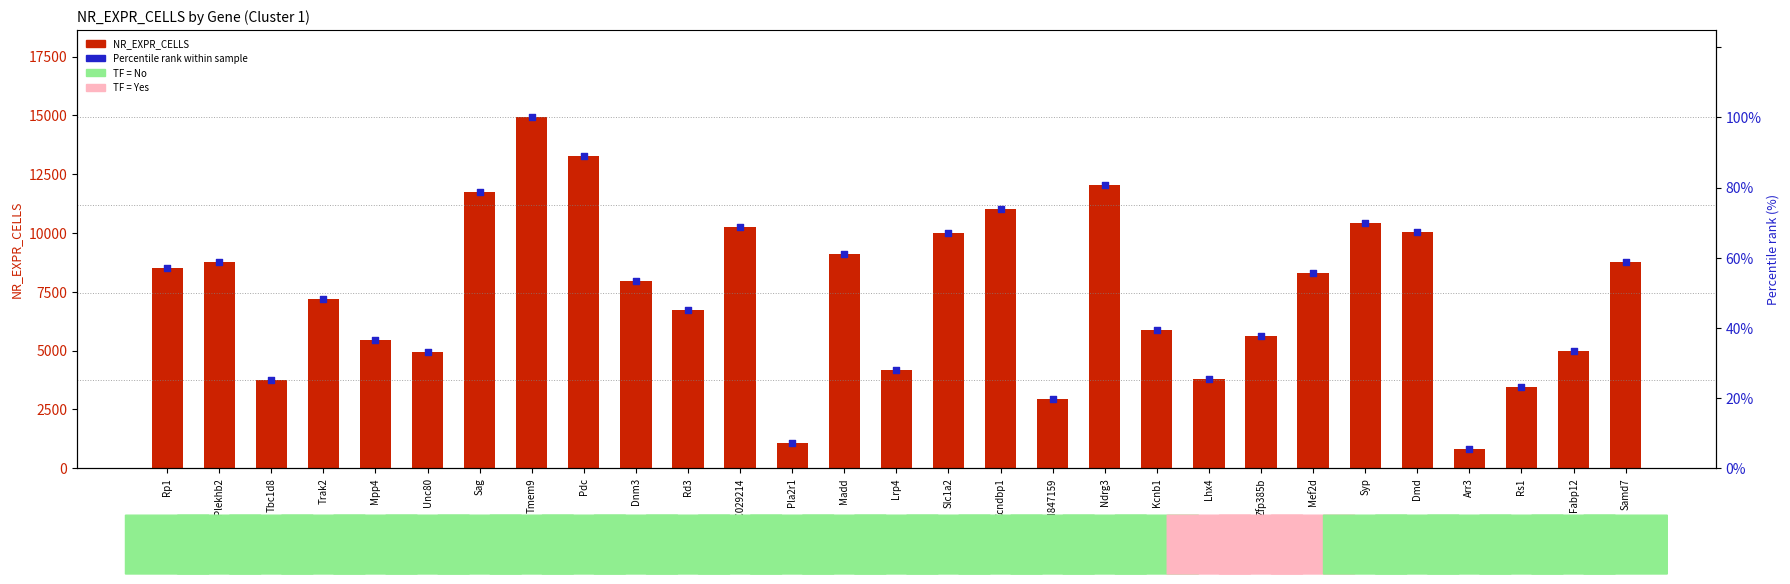

Which series contains the highest Y value?

NR_EXPR_CELLS